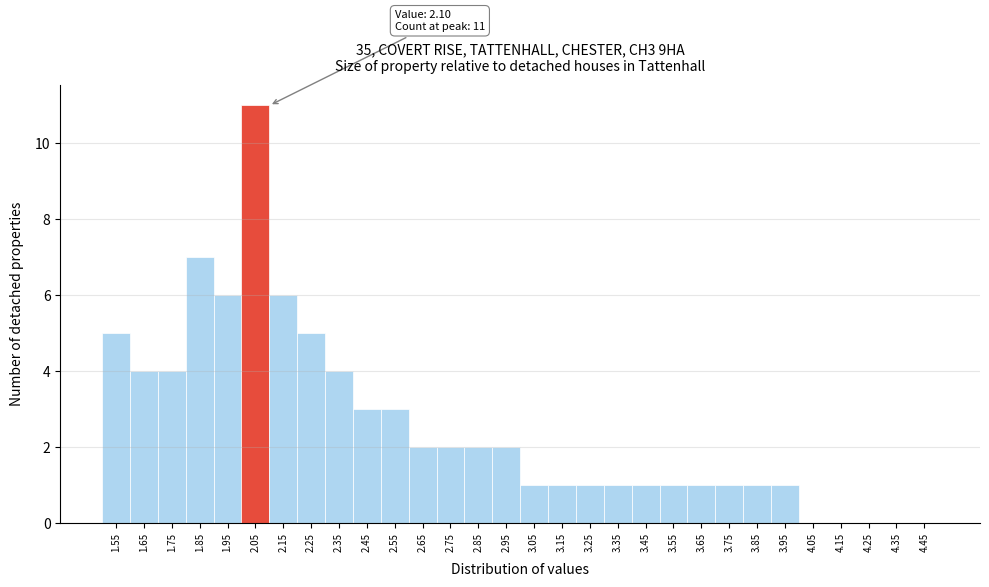

Reading left to right, list all the values displayed in this chart.

1.55=5	1.65=4	1.75=4	1.85=7	1.95=6	2.05=11	2.15=6	2.25=5	2.35=4	2.45=3	2.55=3	2.65=2	2.75=2	2.85=2	2.95=2	3.05=1	3.15=1	3.25=1	3.35=1	3.45=1	3.55=1	3.65=1	3.75=1	3.85=1	3.95=1	4.05=0	4.15=0	4.25=0	4.35=0	4.45=0